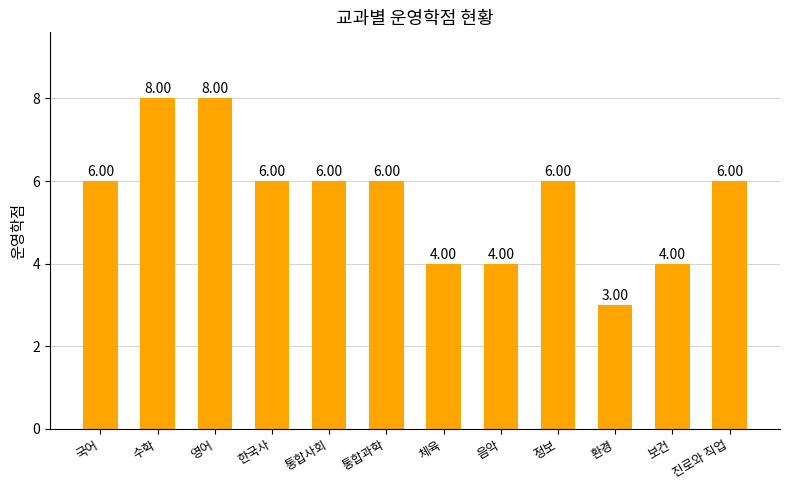

Reading left to right, list all the values displayed in this chart.

국어=6	수학=8	영어=8	한국사=6	통합사회=6	통합과학=6	체육=4	음악=4	정보=6	환경=3	보건=4	진로와 직업=6